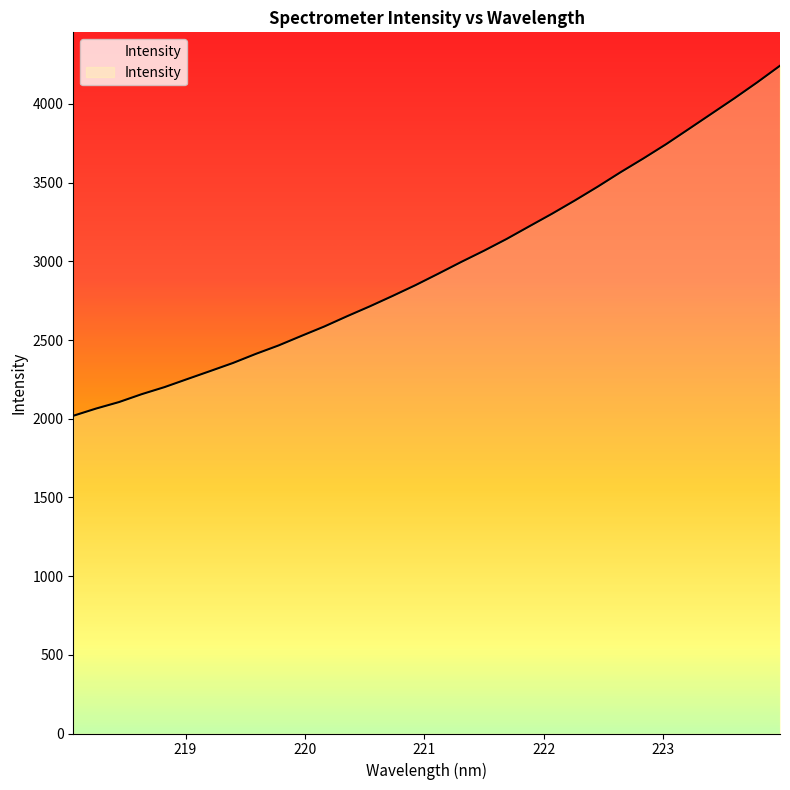

What is the difference between the maximum and minimum values?

2224.2